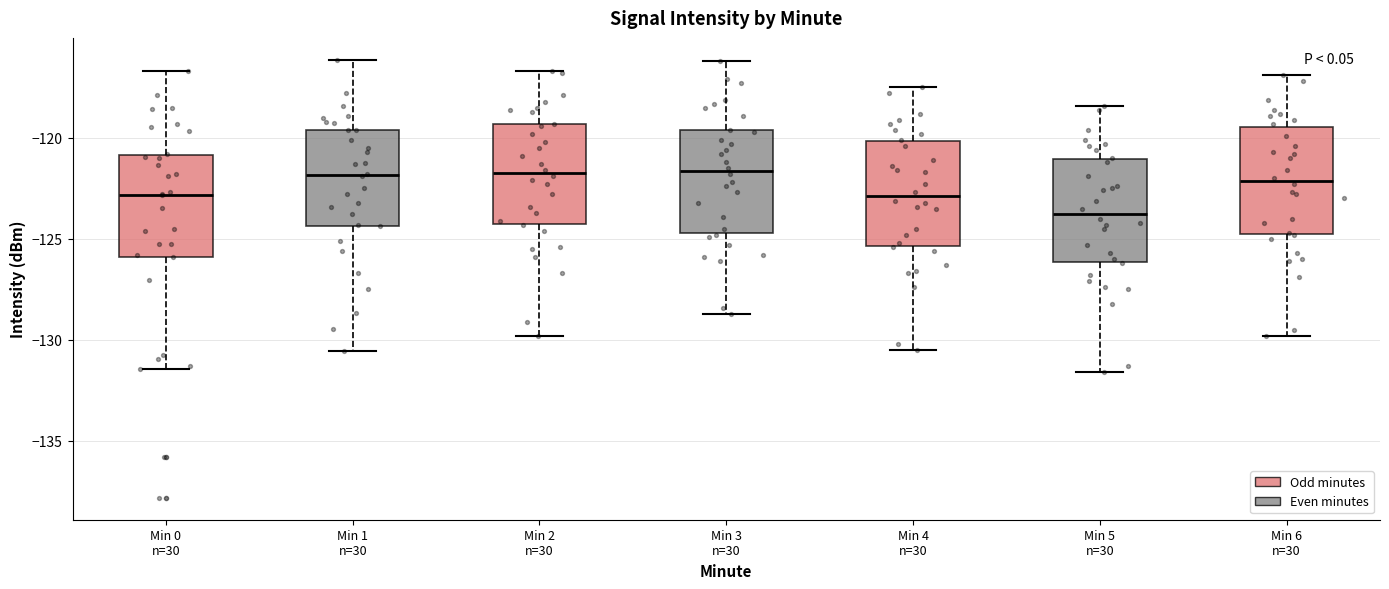

Reading left to right, transcribe this box plot: for each box, give where its median line is, the range the box spans, and where its two whiskers end, as read against the y-axis. The values are not printed on the chart, so give them approximately, as read against the axis.

Min 0 n=30: median -123.0, box -126.0 to -121.0, whiskers -131.5 to -116.5
Min 1 n=30: median -122.0, box -124.5 to -119.5, whiskers -130.5 to -116.0
Min 2 n=30: median -121.5, box -124.0 to -119.5, whiskers -130.0 to -116.5
Min 3 n=30: median -121.5, box -124.5 to -119.5, whiskers -128.5 to -116.0
Min 4 n=30: median -123.0, box -125.5 to -120.0, whiskers -130.5 to -117.5
Min 5 n=30: median -123.5, box -126.0 to -121.0, whiskers -131.5 to -118.5
Min 6 n=30: median -122.0, box -125.0 to -119.5, whiskers -130.0 to -117.0